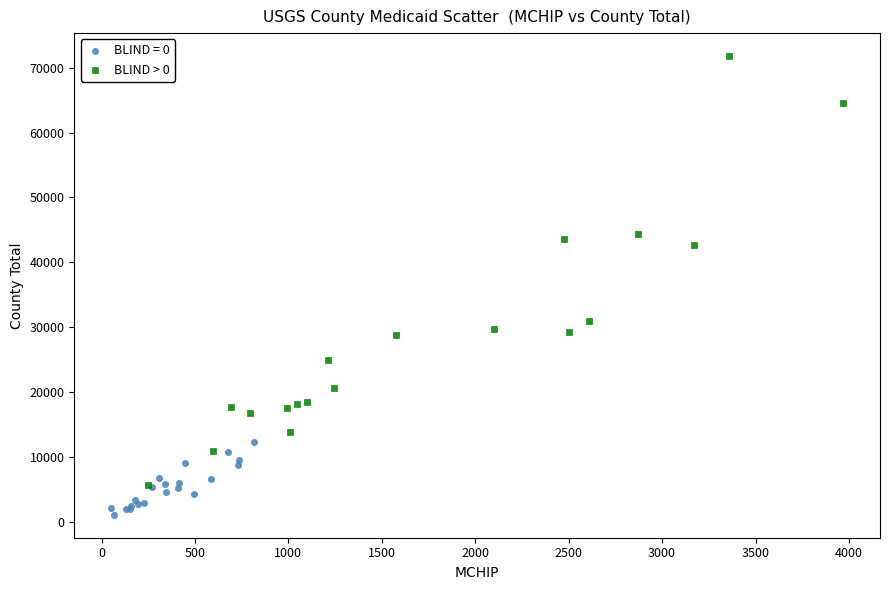

Which series contains the highest Y value?

BLIND > 0